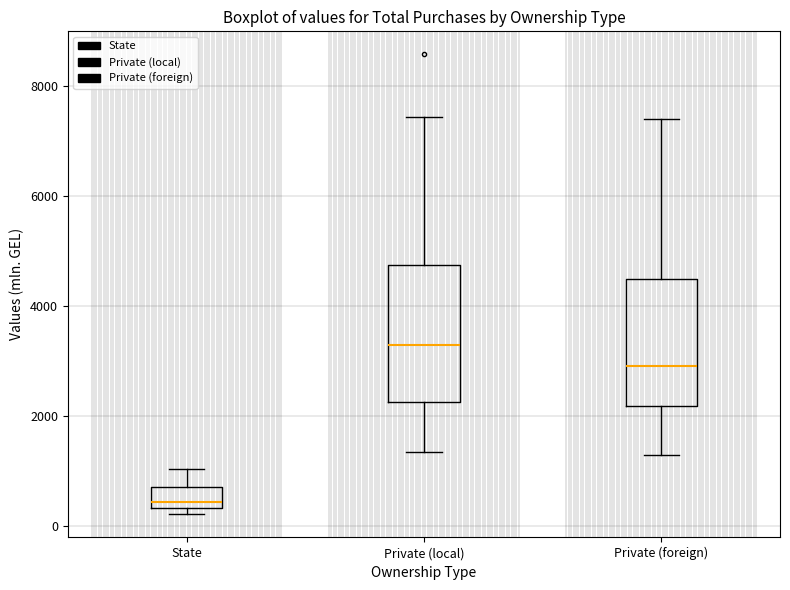

Where is the lower edge of the box for State on the y-axis? The values are not printed on the chart, so give them approximately, as read against the axis.

400